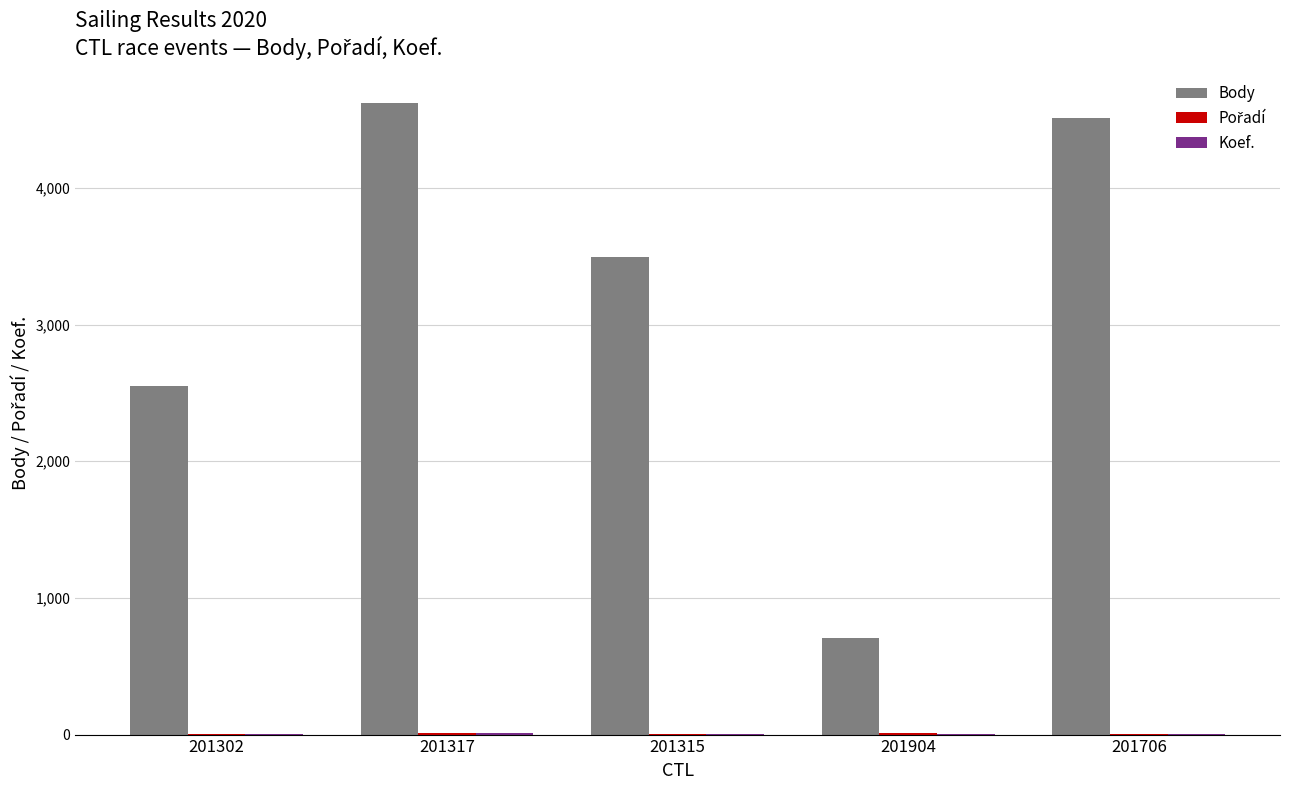

How many groups of bars are there?

5